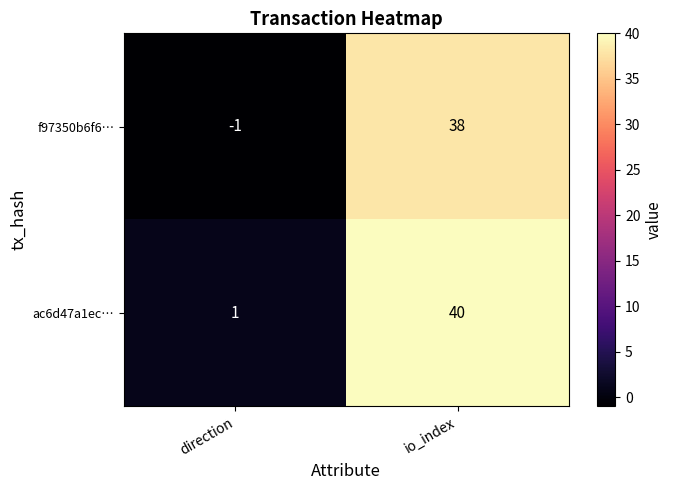

Reading right to left, list all the values displayed in this chart.

f97350b6f6…: 38	-1
ac6d47a1ec…: 40	1